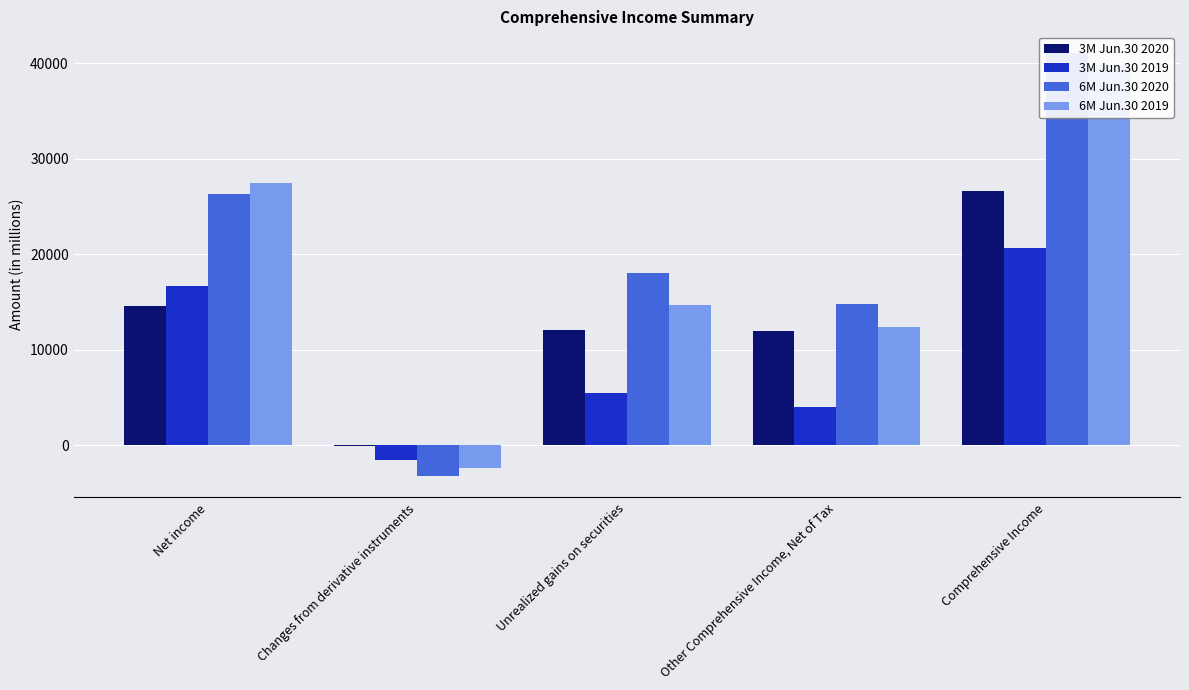

What position from the right is Other Comprehensive Income, Net of Tax?

2